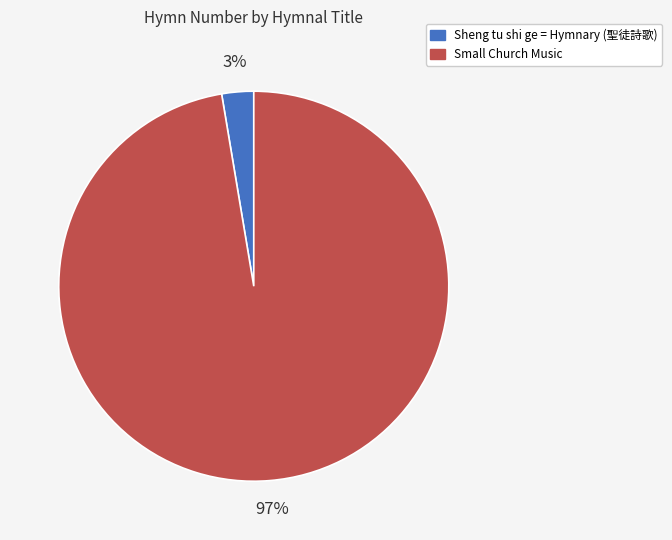

How many slices are in this pie chart?

2